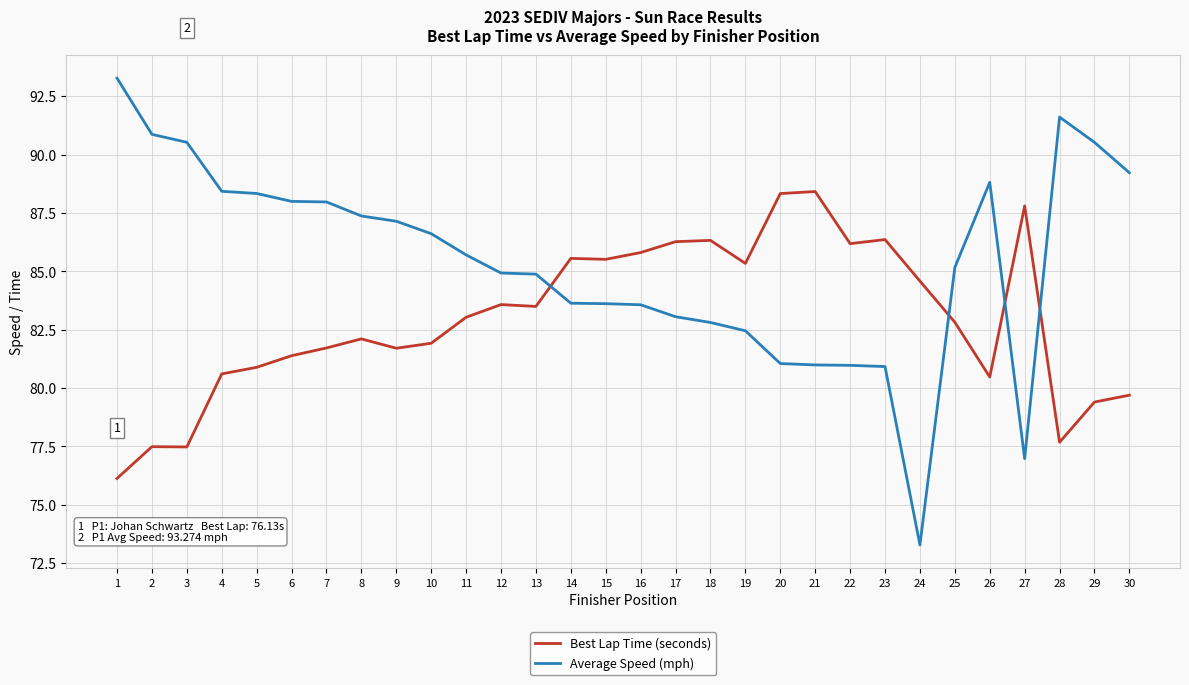

Read the Best Lap Time (seconds) value at 29.

79.4